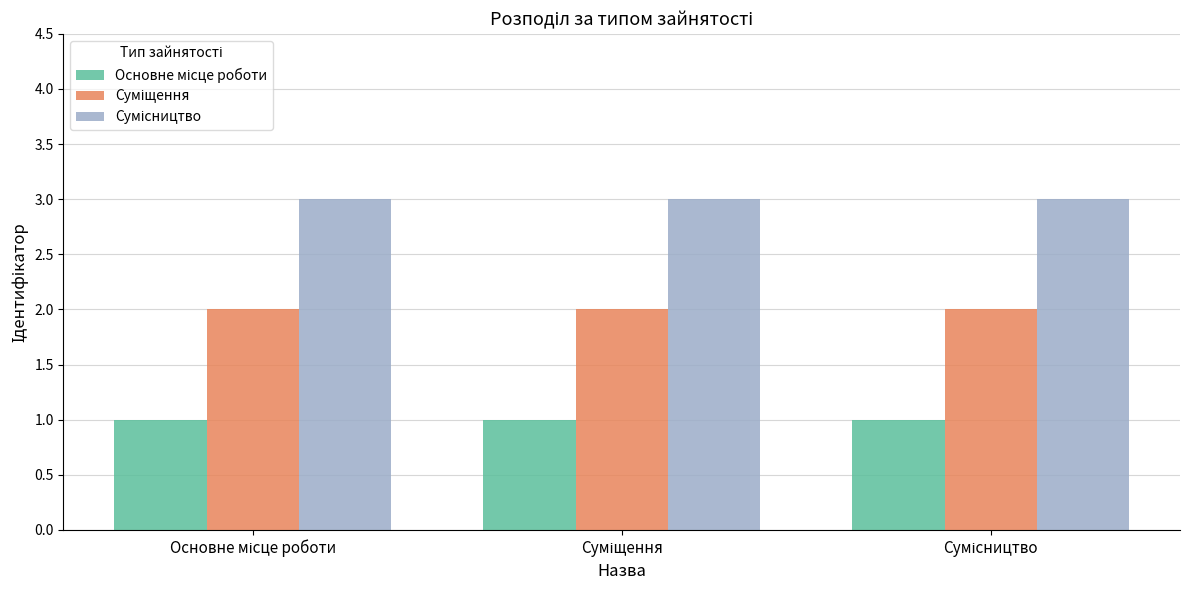

What is the maximum value shown in the chart?

3